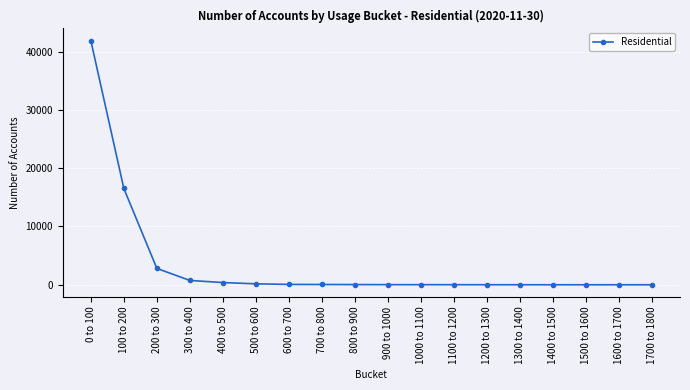

What value does the data have at 600 to 700, to the nearest 50?

50